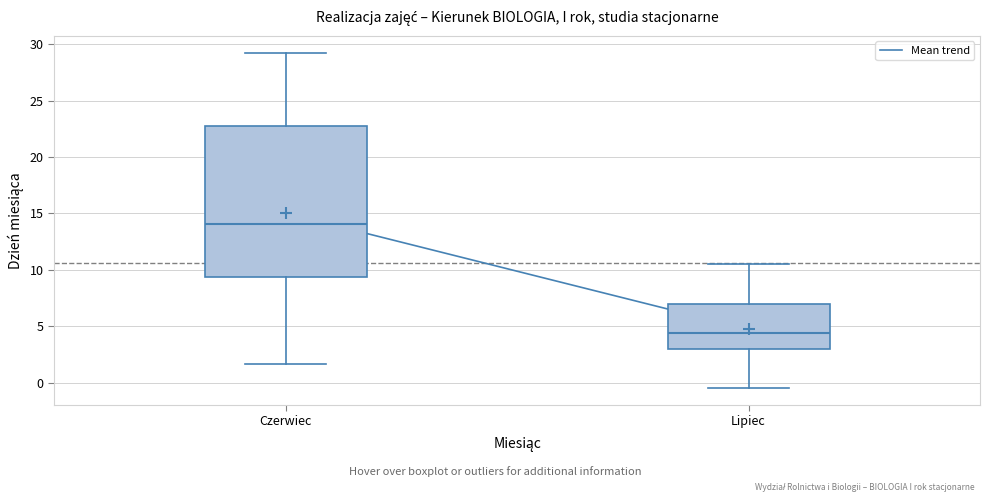

Comparing the boxes themselves (not the whiskers), which one is the tallest?

Czerwiec